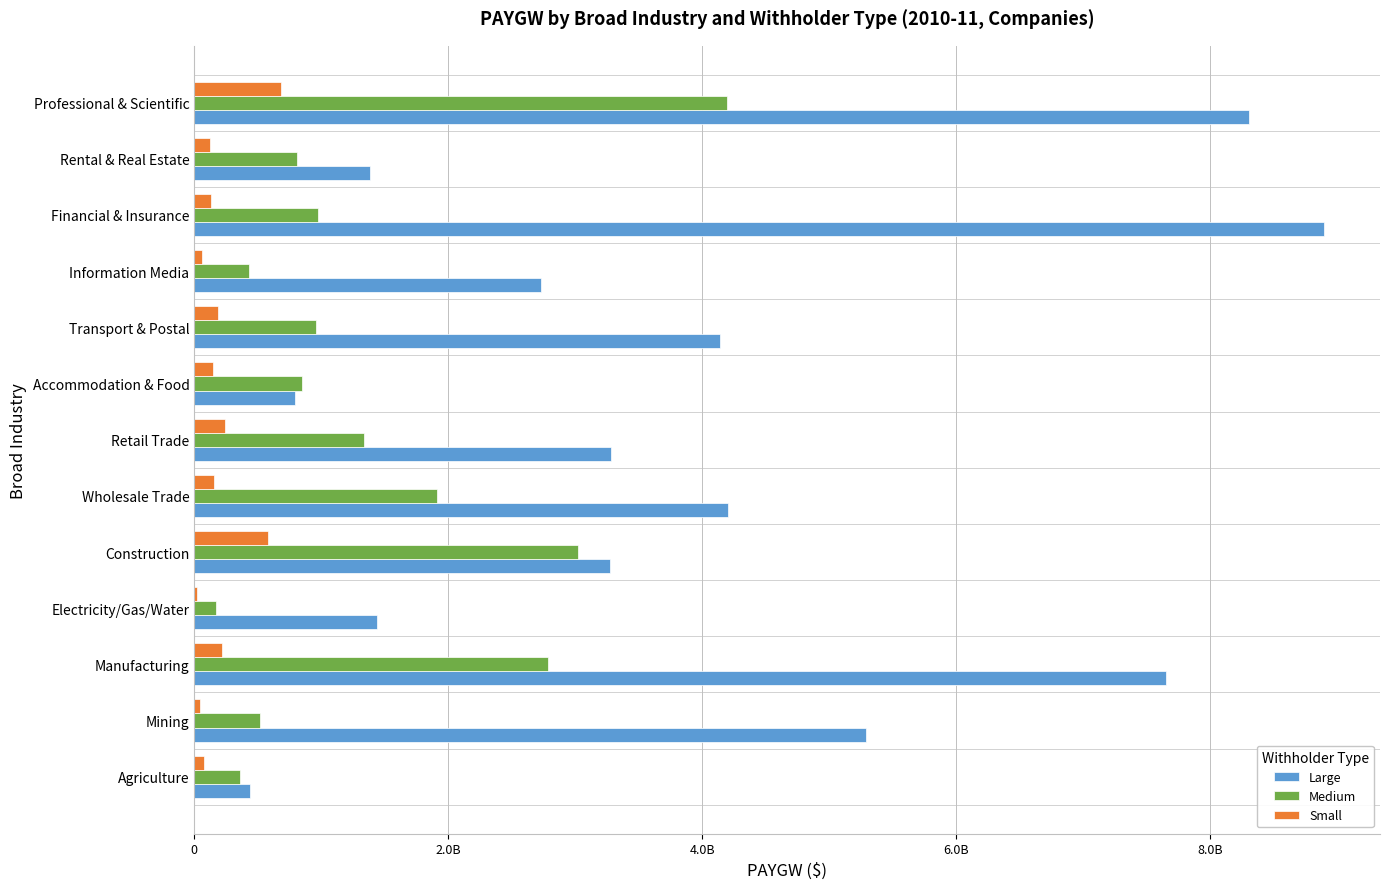

What are all the series names shown in the legend?

Large, Medium, Small